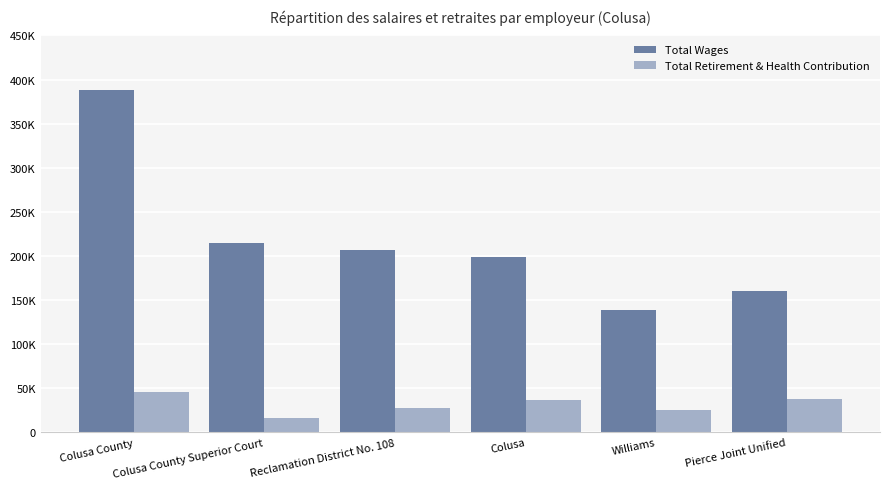

What are all the series names shown in the legend?

Total Wages, Total Retirement & Health Contribution